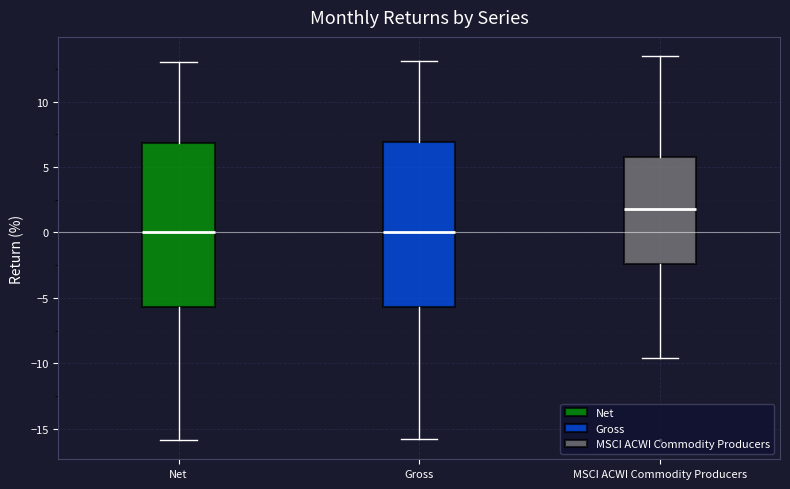

Where is the upper edge of the box for Gross on the y-axis? The values are not printed on the chart, so give them approximately, as read against the axis.

7.0